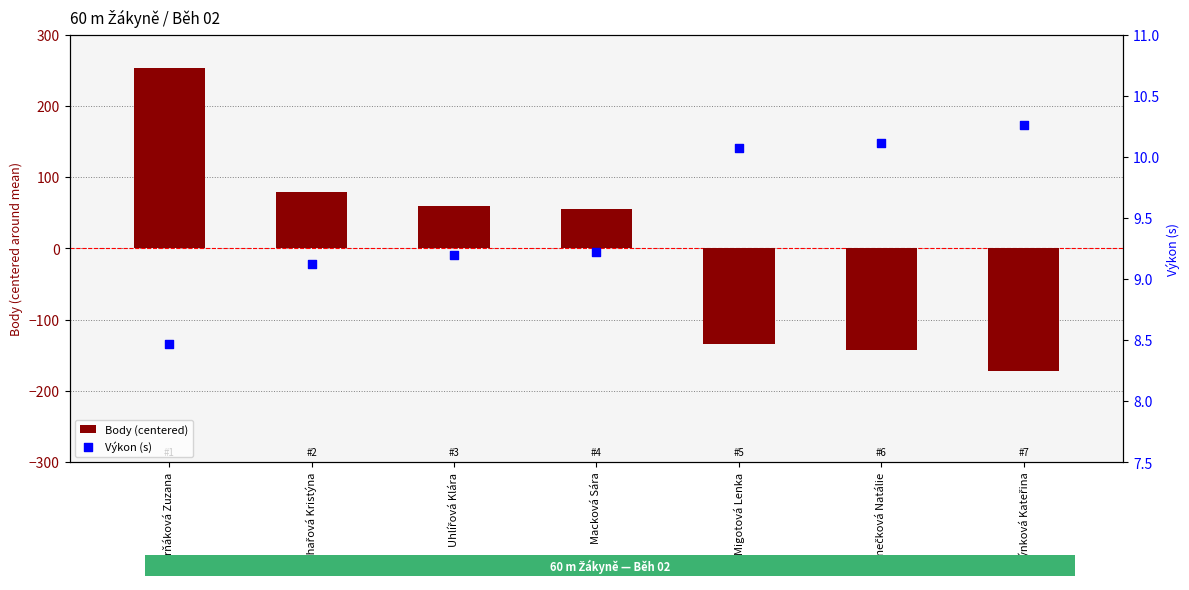

Which series has the widest spread of Y values?

Body (centered)